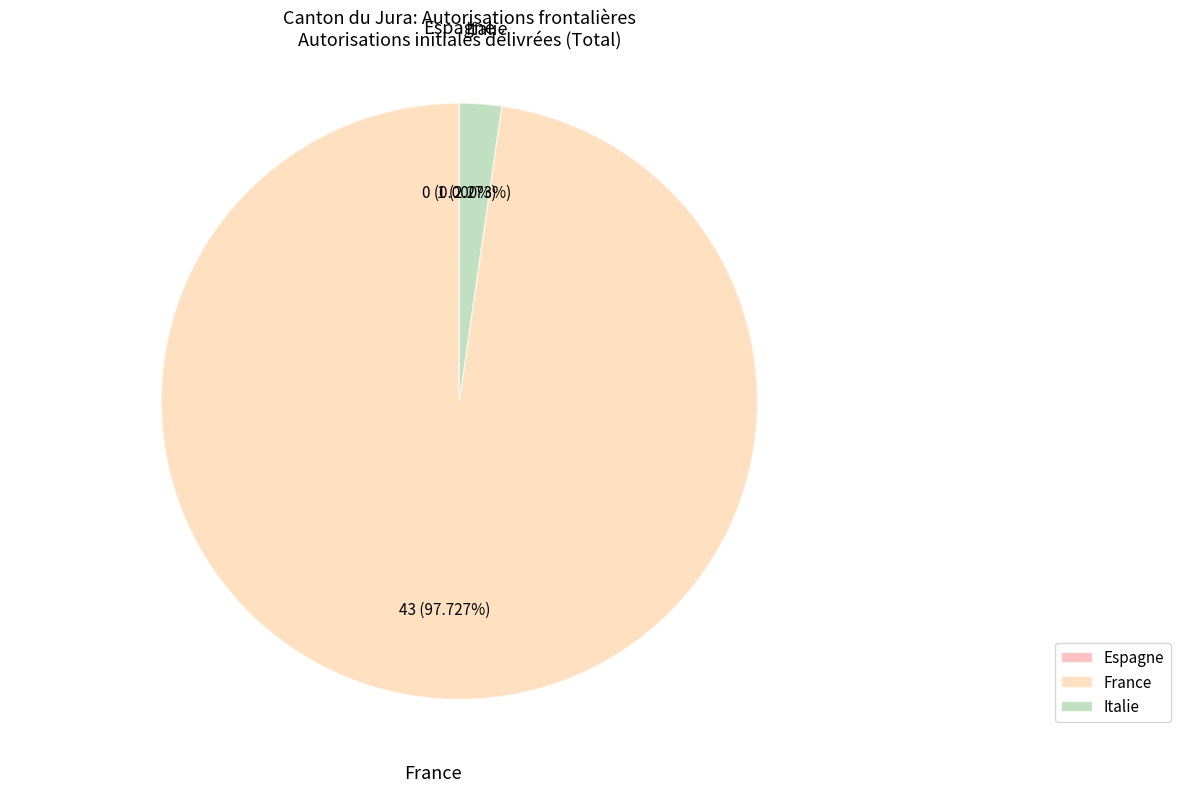

To the nearest percent, what is the combined percentage of France and Italie?

100%